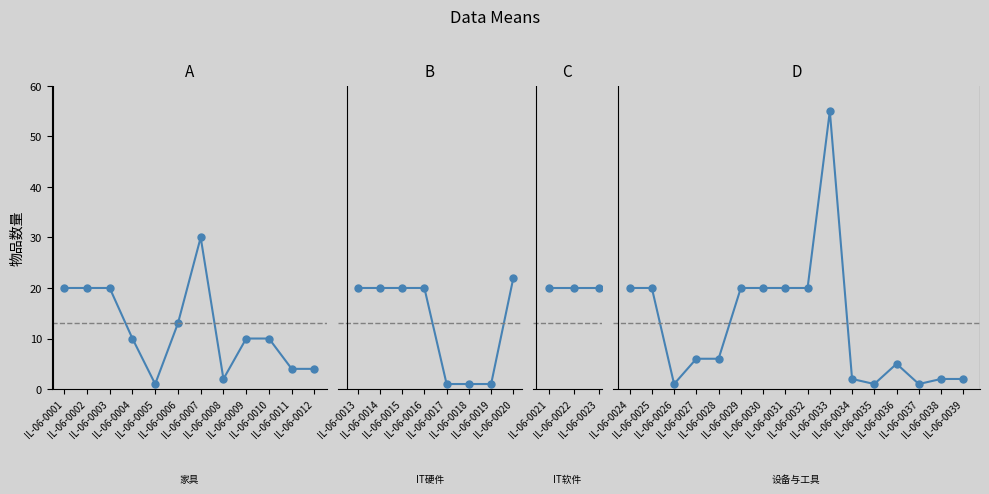

What is the greatest value displayed?

55